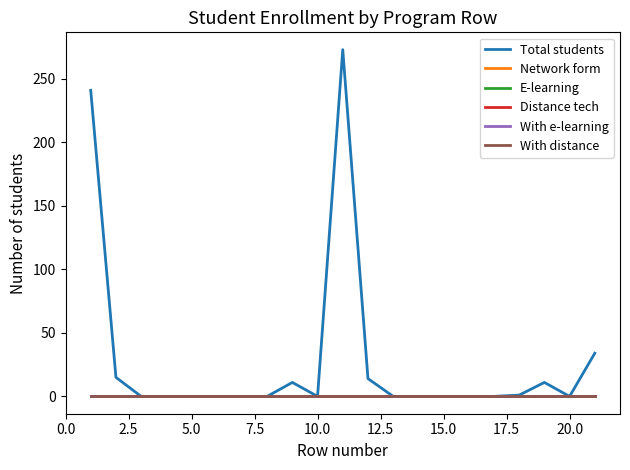

True or false: Distance tech and Network form intersect in this chart.

False